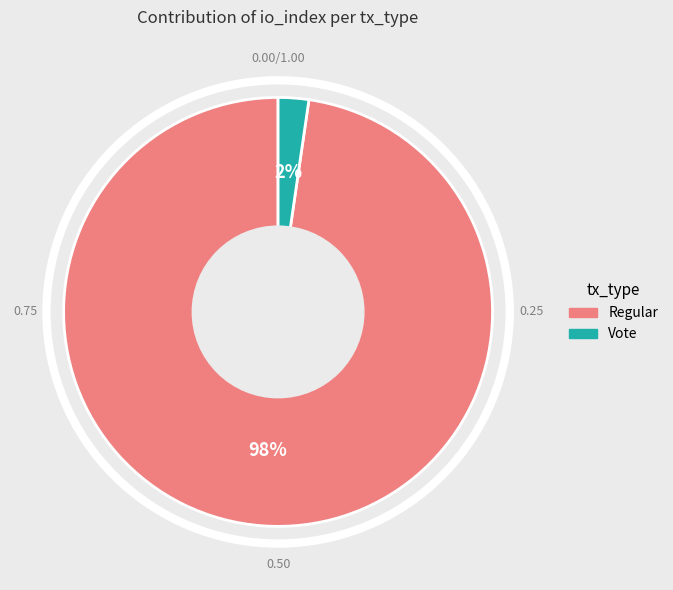

Do Vote and Regular together represent more than half of the pie?

Yes